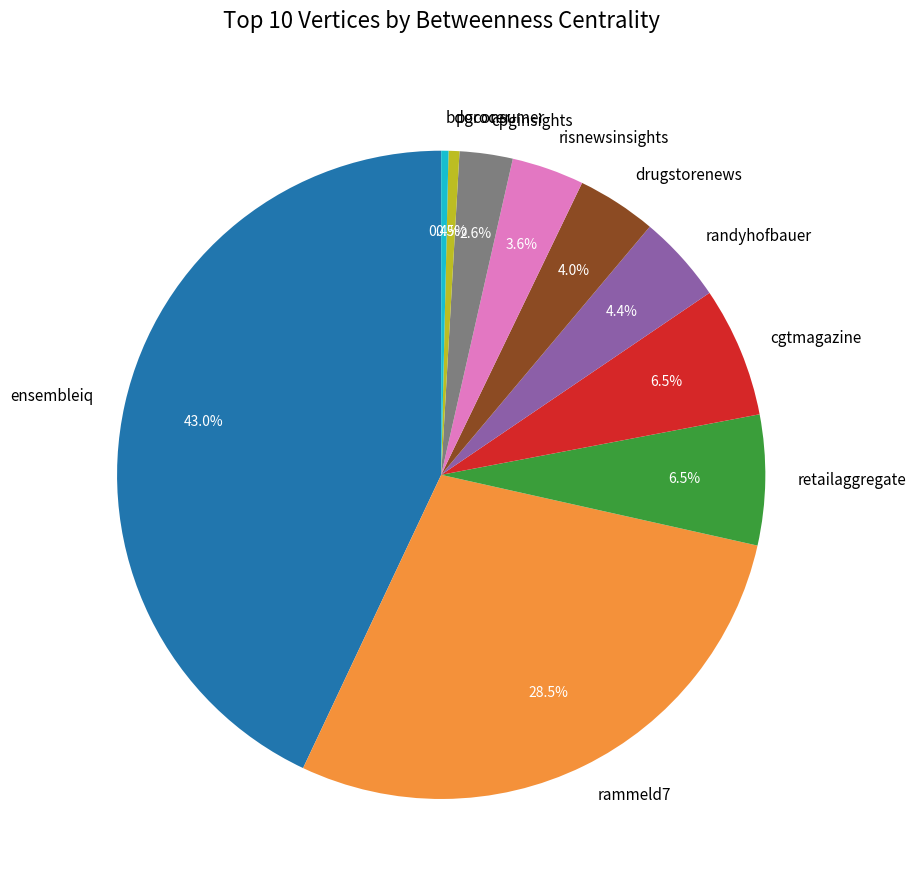

To the nearest percent, what is the combined percentage of randyhofbauer and cpginsights?

7%